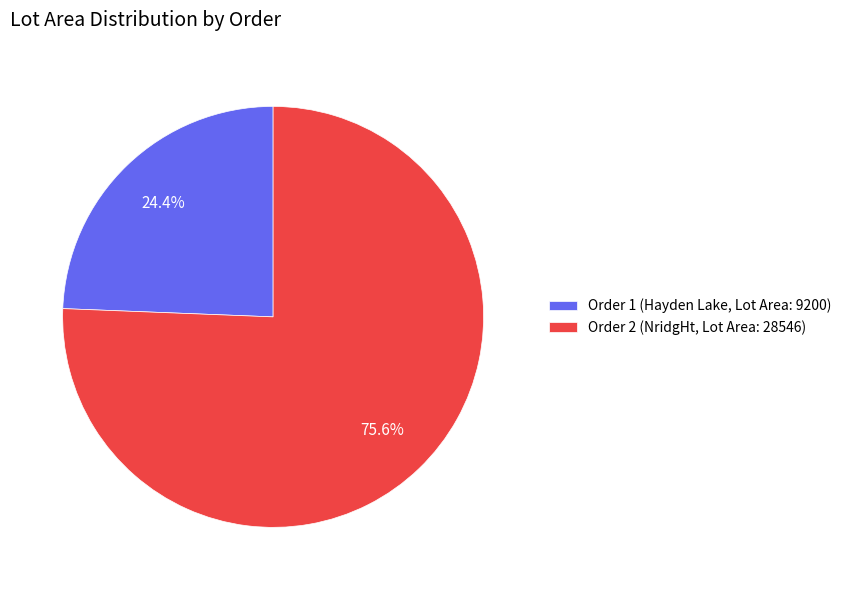

What is the majority slice?

Order 2 (NridgHt, Lot Area: 28546)